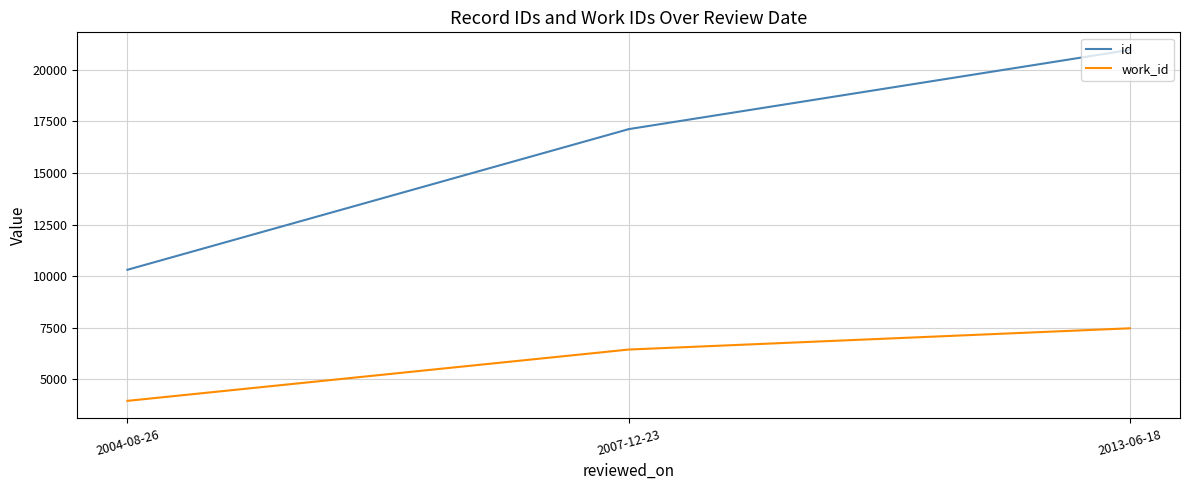

The value of id at 2007-12-23 is 17116. True or false?

True